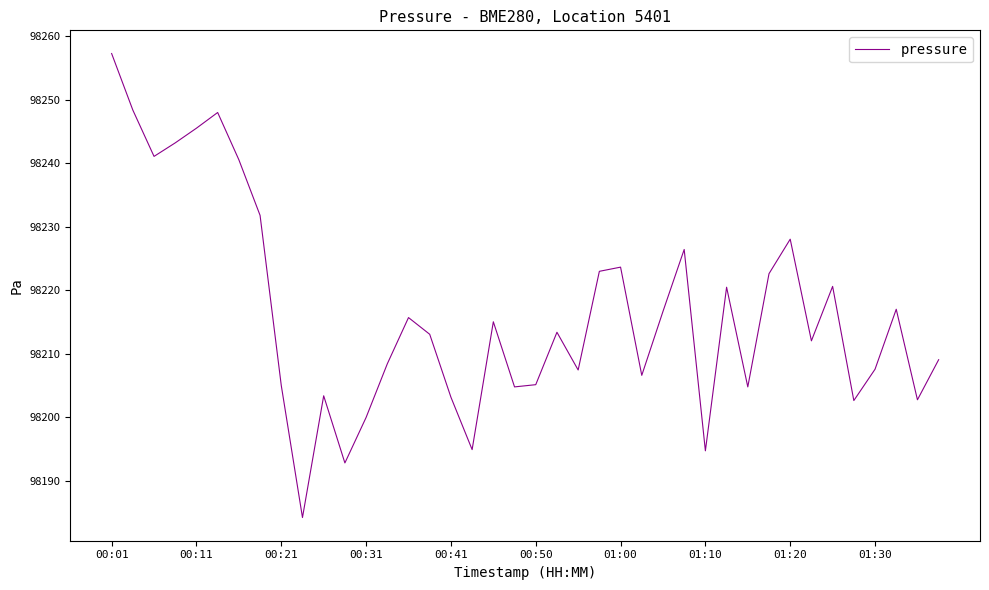

What is the difference between the maximum and minimum values?

73.0